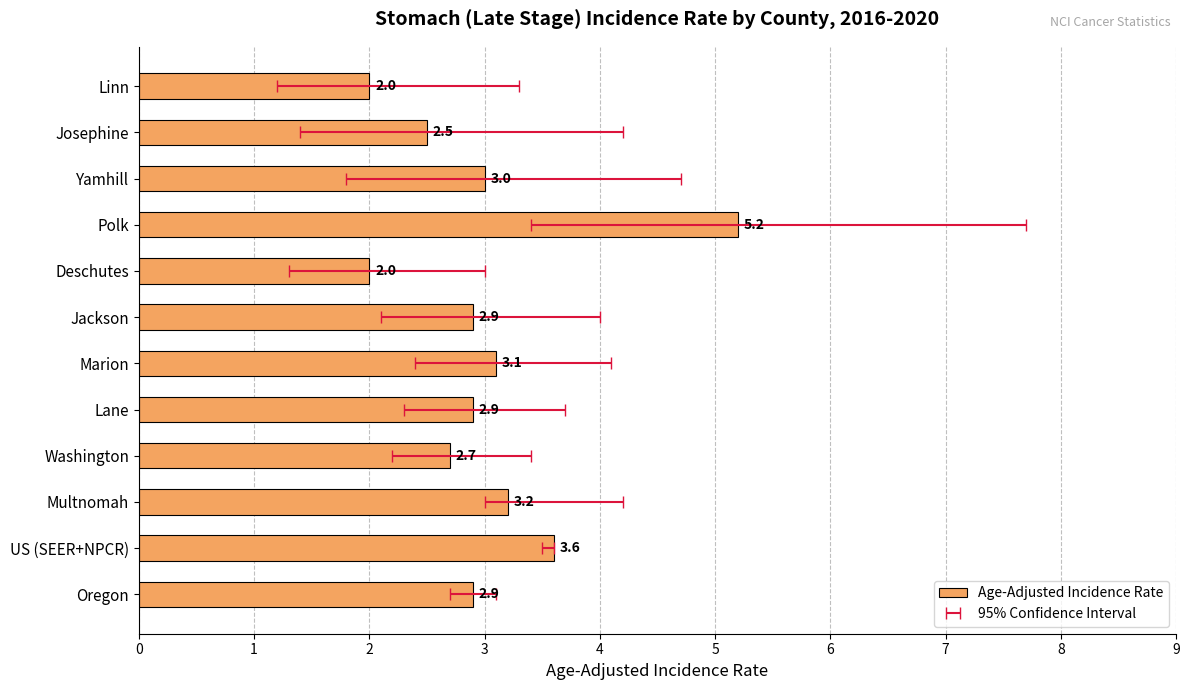

True or false: the data shows 4.7 at Yamhill.

False